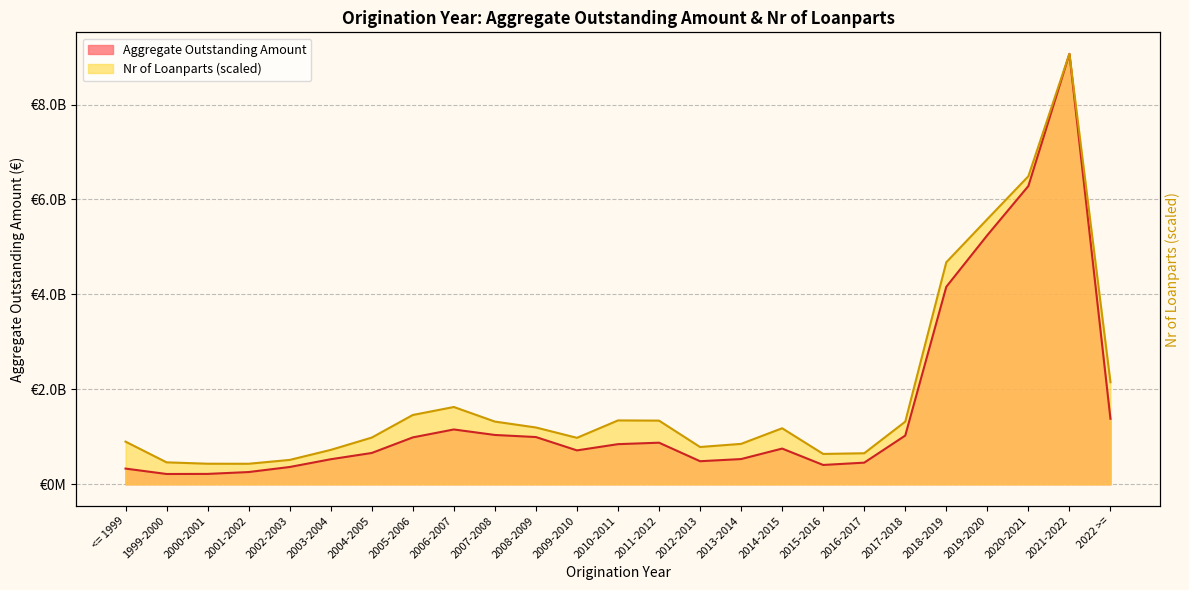

What is the difference between the maximum and minimum values in the Aggregate Outstanding Amount series?

8850411305.4